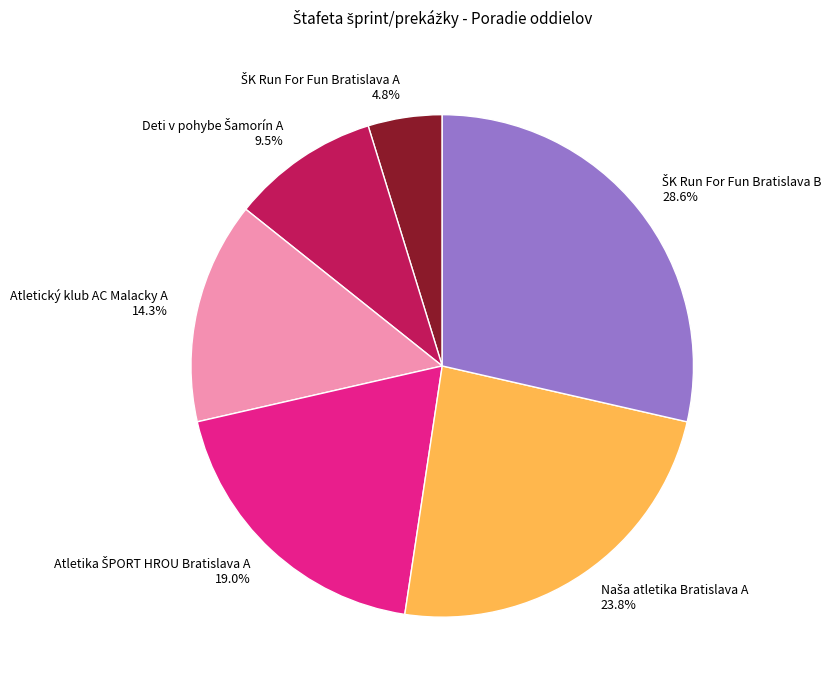

Is there a majority slice in this chart?

No